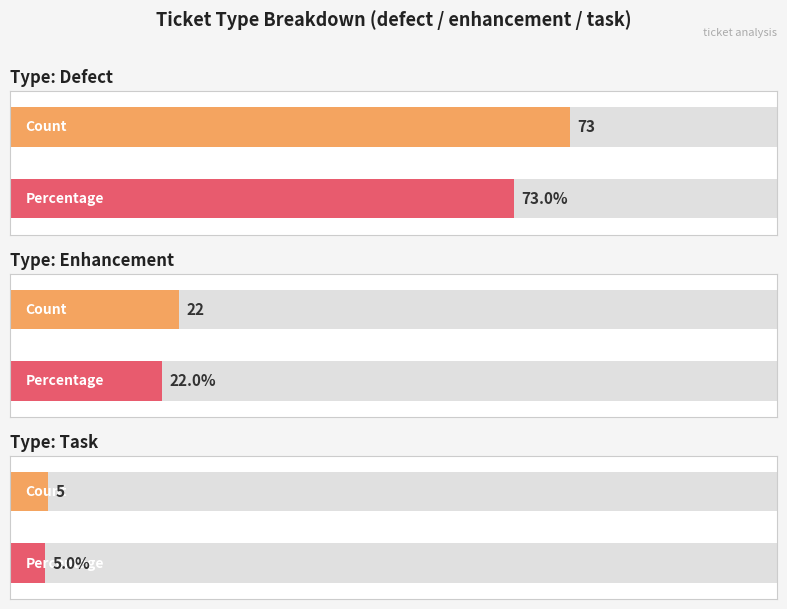

Does the chart contain stacked bars?

No